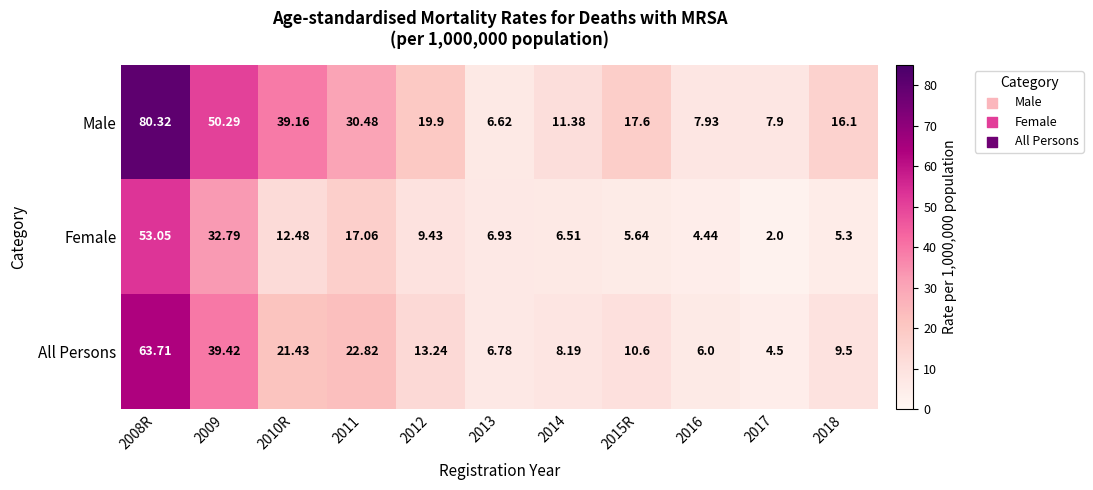

Which series has the largest total across all categories?

Male